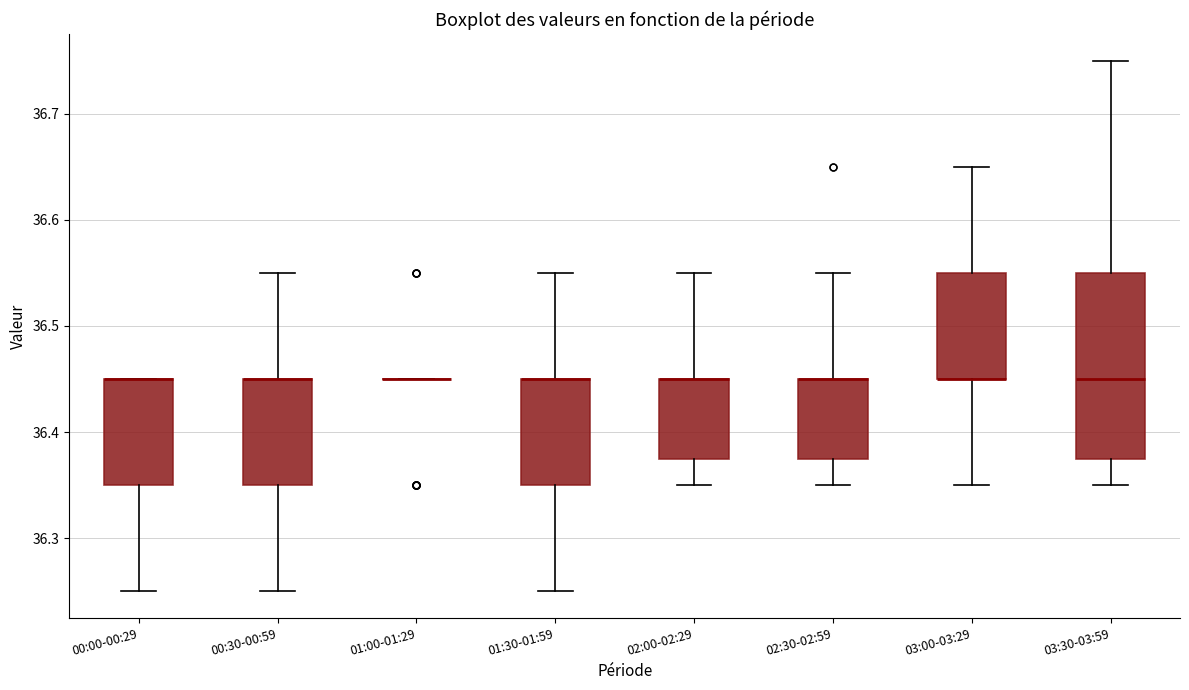

Which box is the tallest, from its lower edge to its upper edge?

03:30-03:59